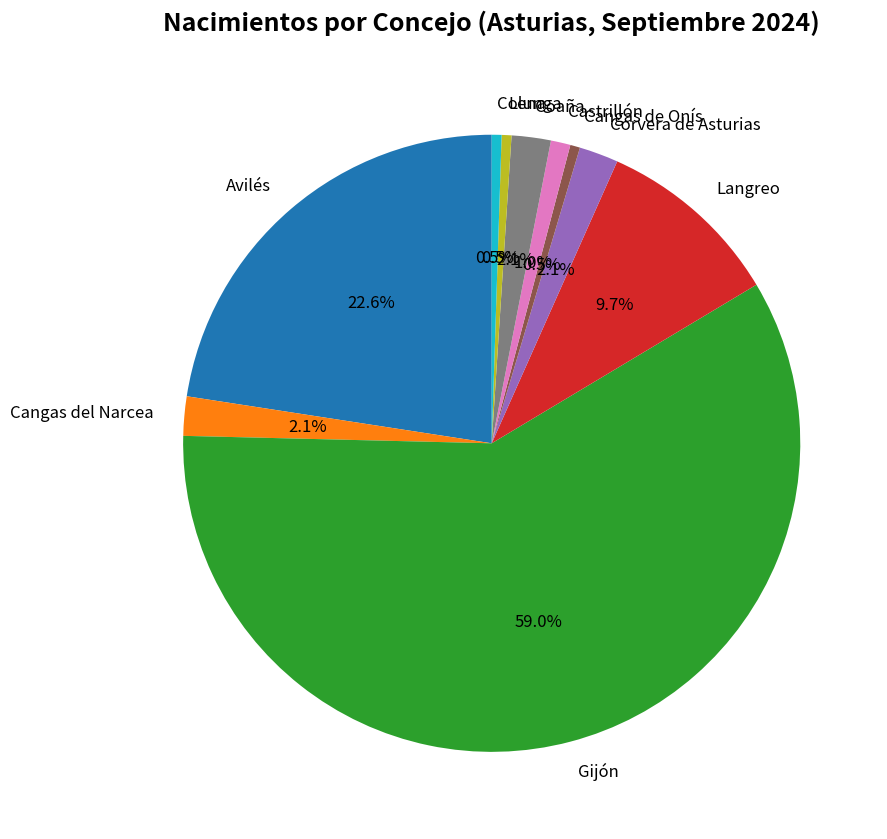

Combined, what portion of the pie is Langreo and Cangas del Narcea?

11.8%